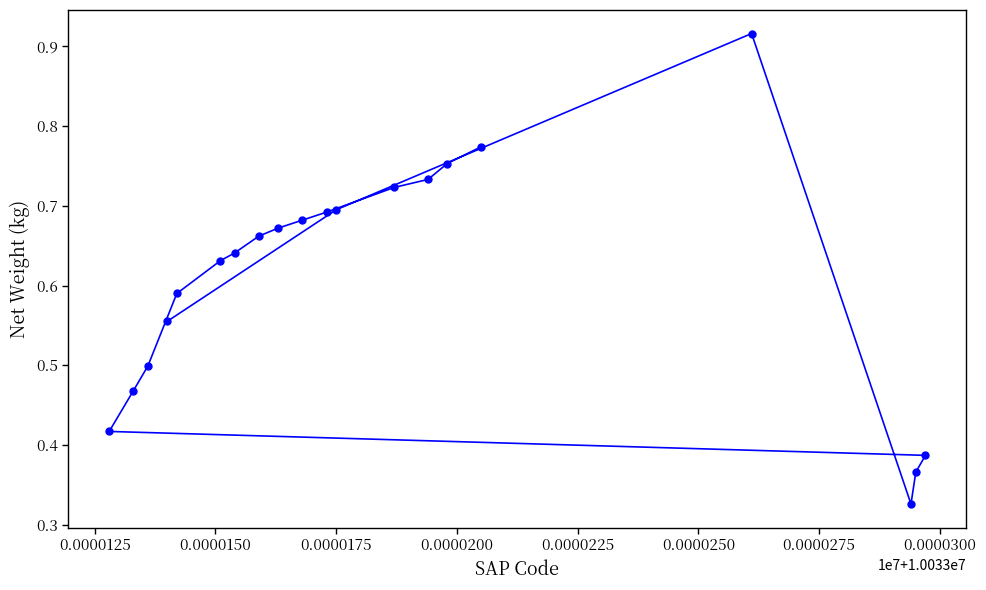

Count the values in the range 0 to 1.

20